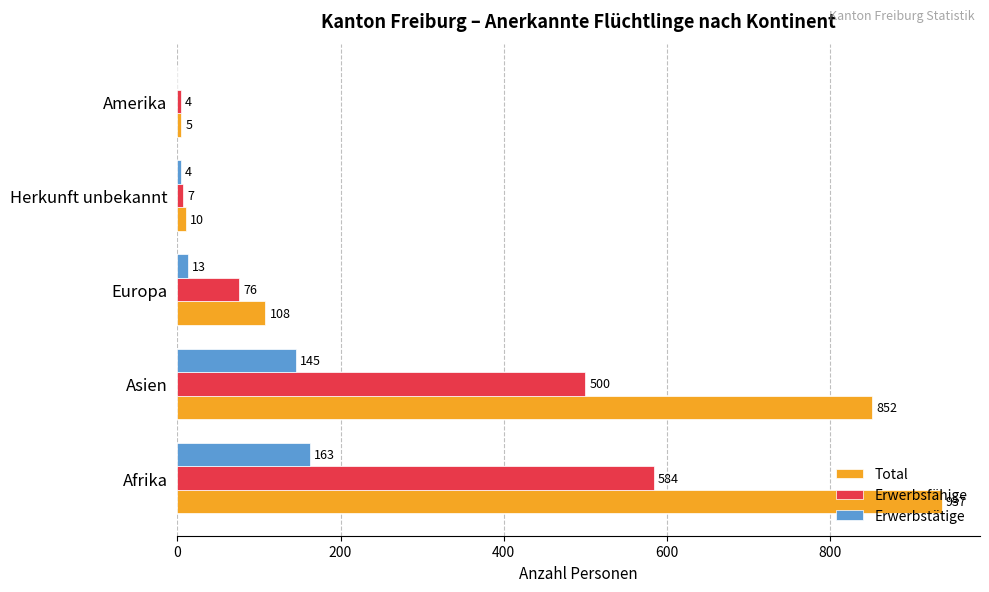

Which series has the largest range (max minus min)?

Total